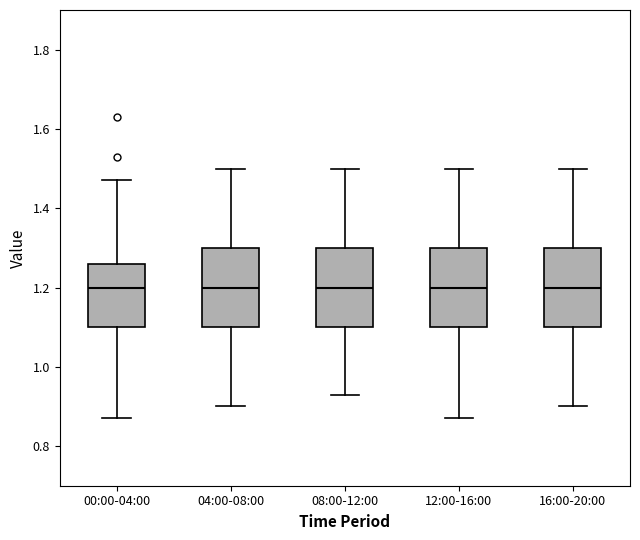

Reading left to right, transcribe this box plot: for each box, give where its median line is, the range the box spans, and where its two whiskers end, as read against the y-axis. The values are not printed on the chart, so give them approximately, as read against the axis.

00:00-04:00: median 1.20, box 1.10 to 1.26, whiskers 0.88 to 1.48
04:00-08:00: median 1.20, box 1.10 to 1.30, whiskers 0.90 to 1.50
08:00-12:00: median 1.20, box 1.10 to 1.30, whiskers 0.94 to 1.50
12:00-16:00: median 1.20, box 1.10 to 1.30, whiskers 0.88 to 1.50
16:00-20:00: median 1.20, box 1.10 to 1.30, whiskers 0.90 to 1.50